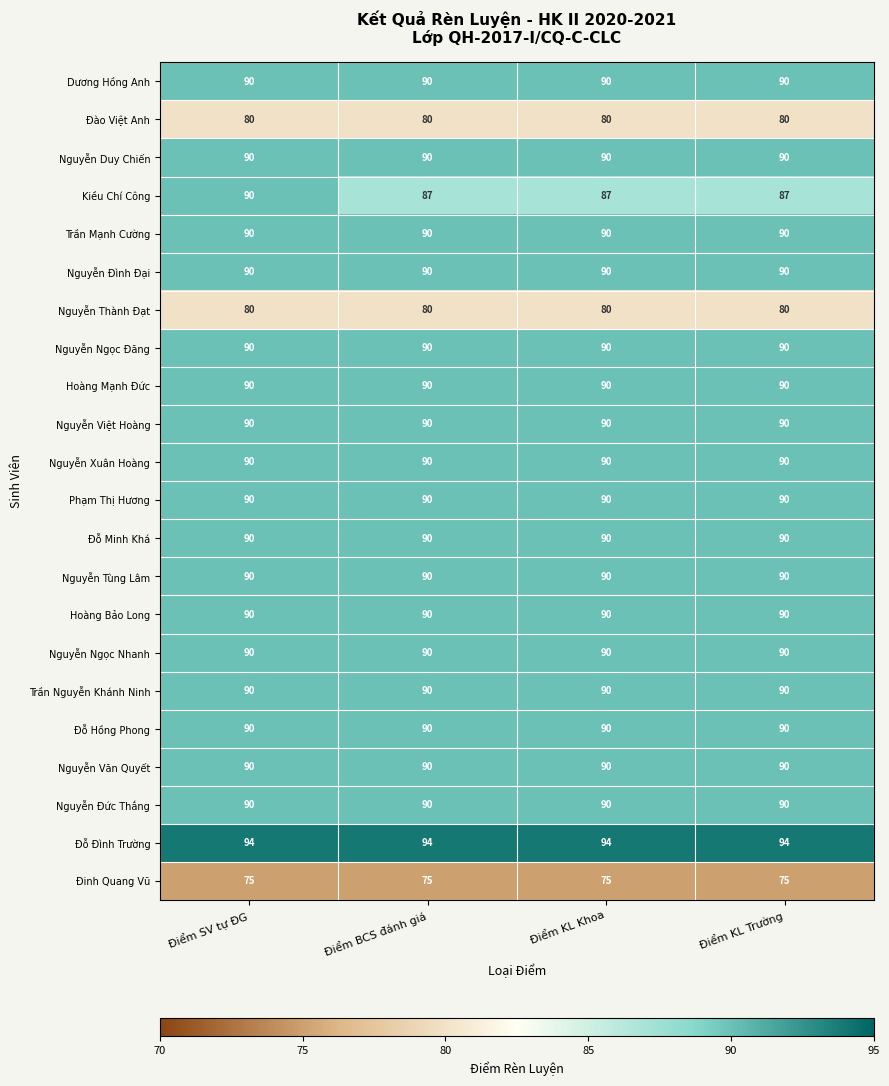

True or false: Nguyễn Ngọc Đăng has a value of 90 at Điểm KL Trường.

True